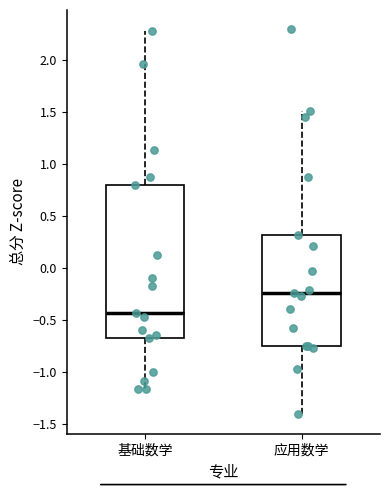

Comparing the boxes themselves (not the whiskers), which one is the tallest?

基础数学